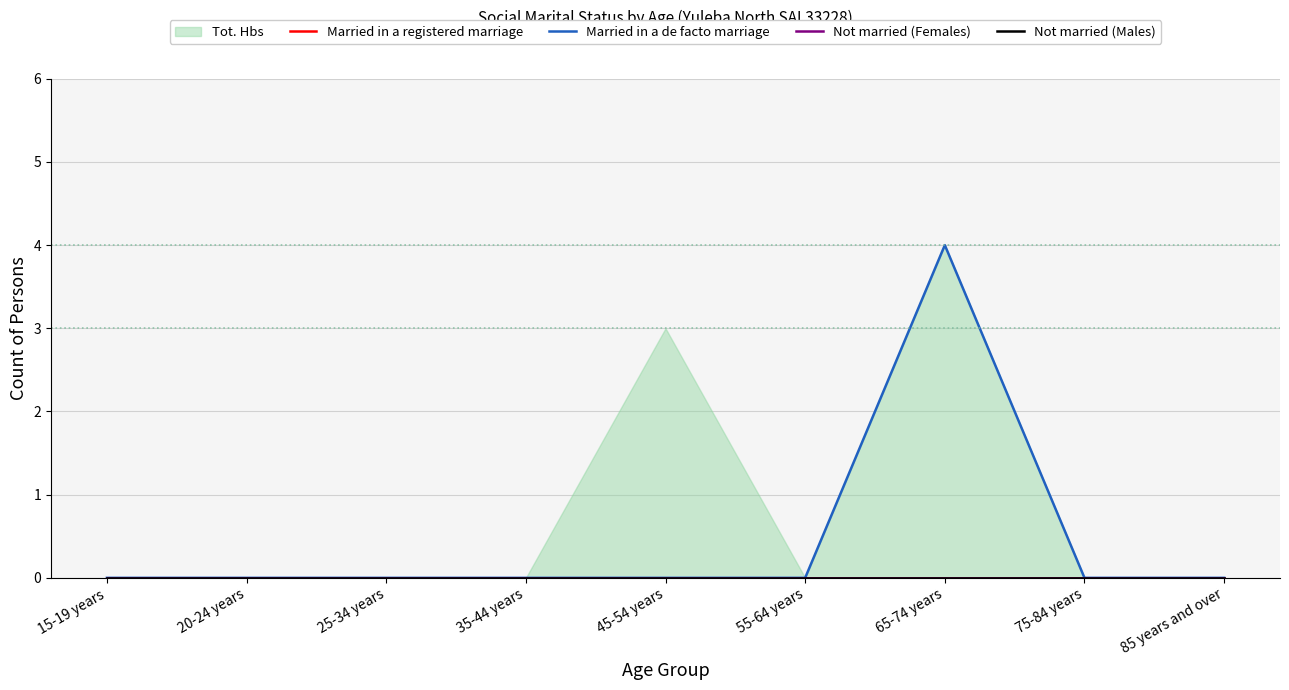

True or false: Married in a de facto marriage and Not married (Females) cross at least once.

False